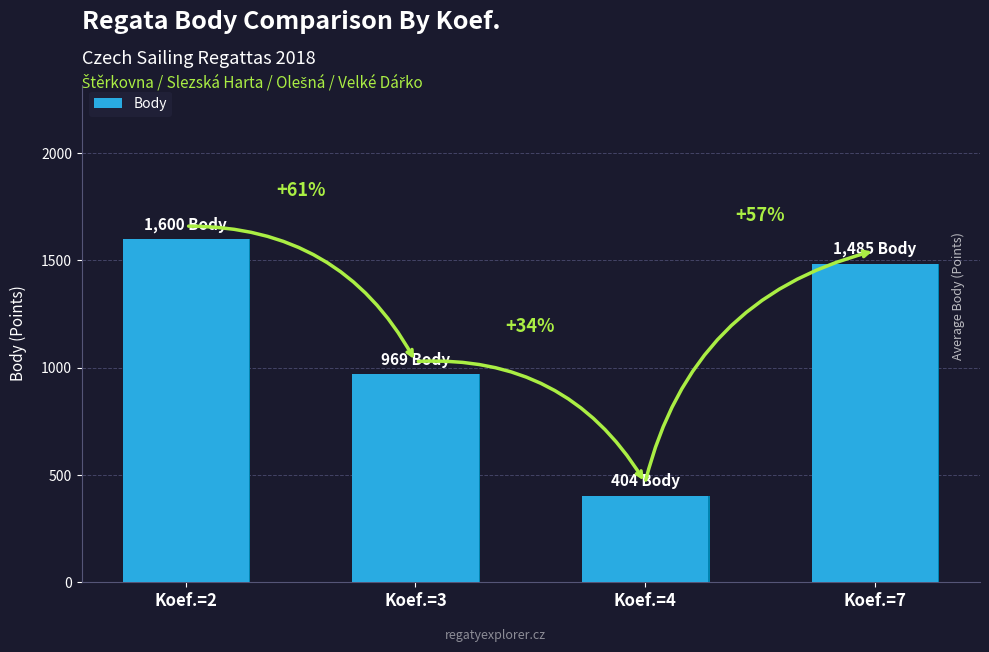

List the labels in order of value, smallest first.

Koef.=4, Koef.=3, Koef.=7, Koef.=2